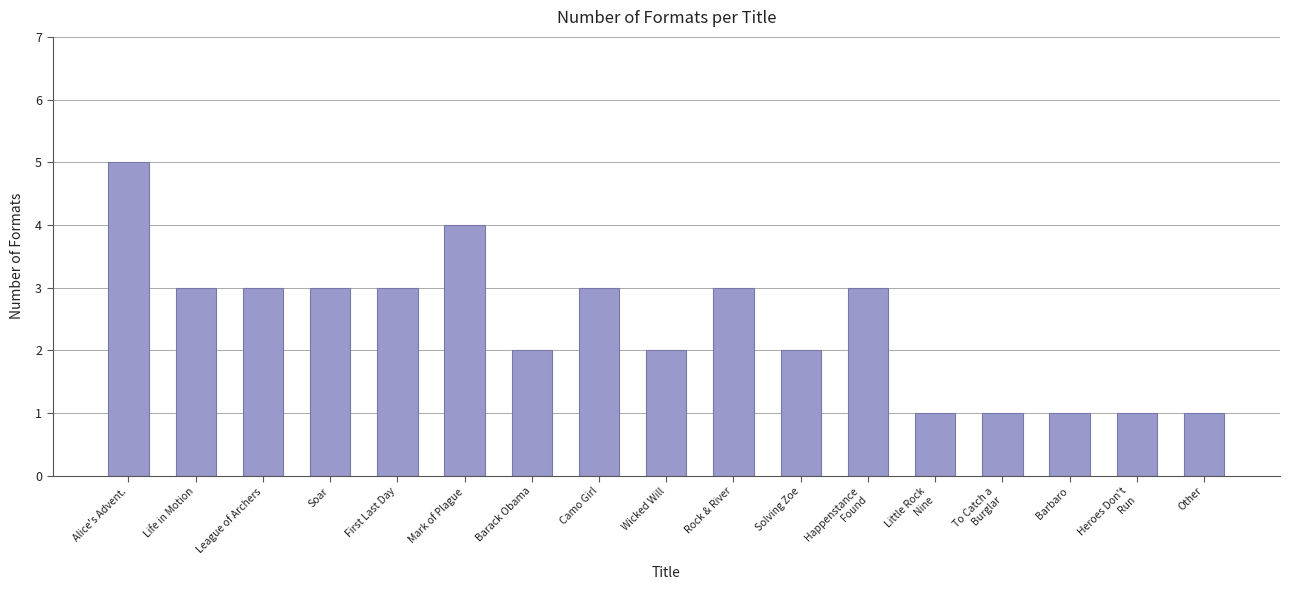

Reading right to left, extract all data points from this chart.

Other=1	Heroes Don't
Run=1	Barbaro=1	To Catch a
Burglar=1	Little Rock
Nine=1	Happenstance
Found=3	Solving Zoe=2	Rock & River=3	Wicked Will=2	Camo Girl=3	Barack Obama=2	Mark of Plague=4	First Last Day=3	Soar=3	League of Archers=3	Life in Motion=3	Alice's Advent.=5